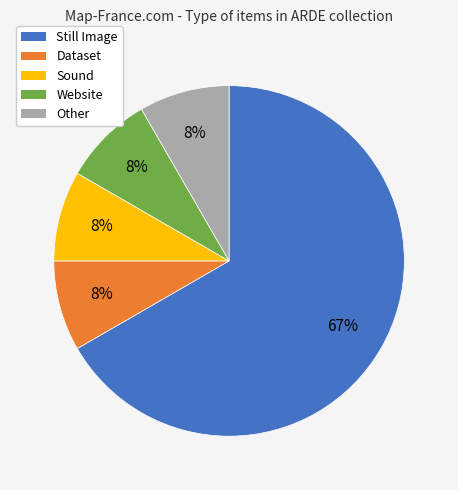

True or false: Website accounts for 1% of the total.

False